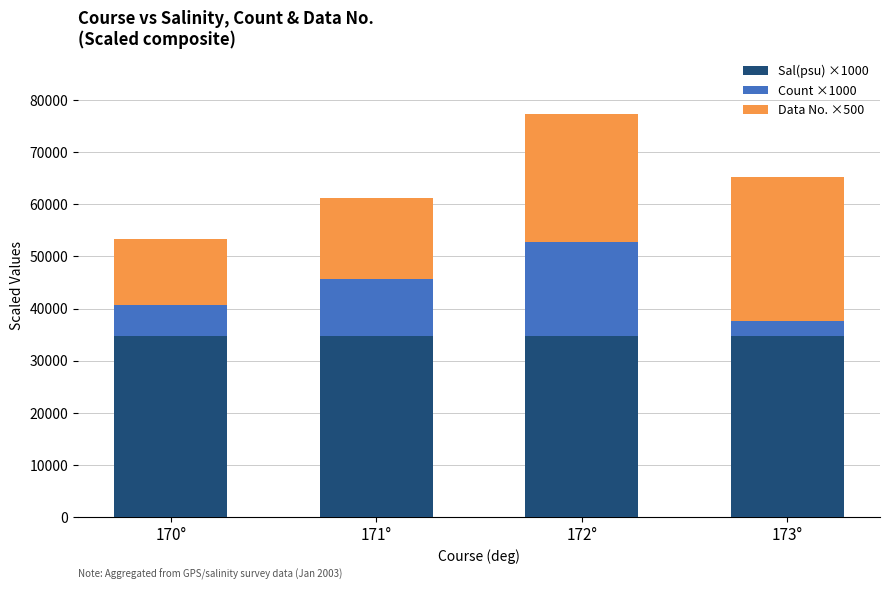

At which category is the sum across all series the highest?

172°